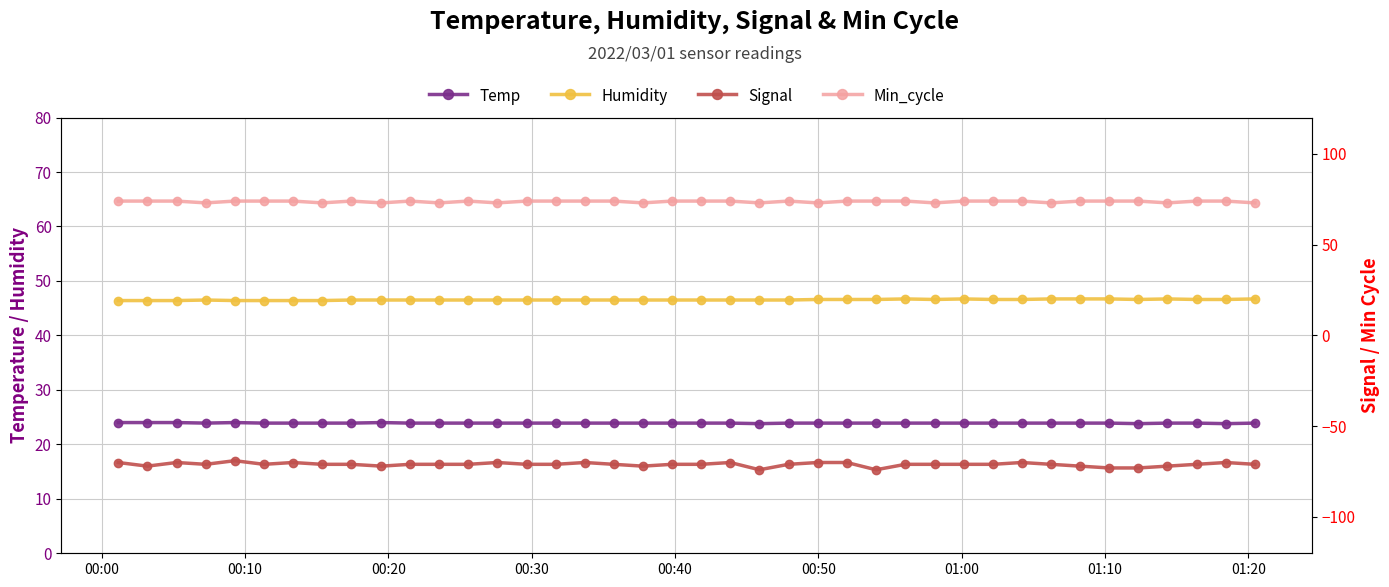

Which series has the largest total across all categories?

Min_cycle